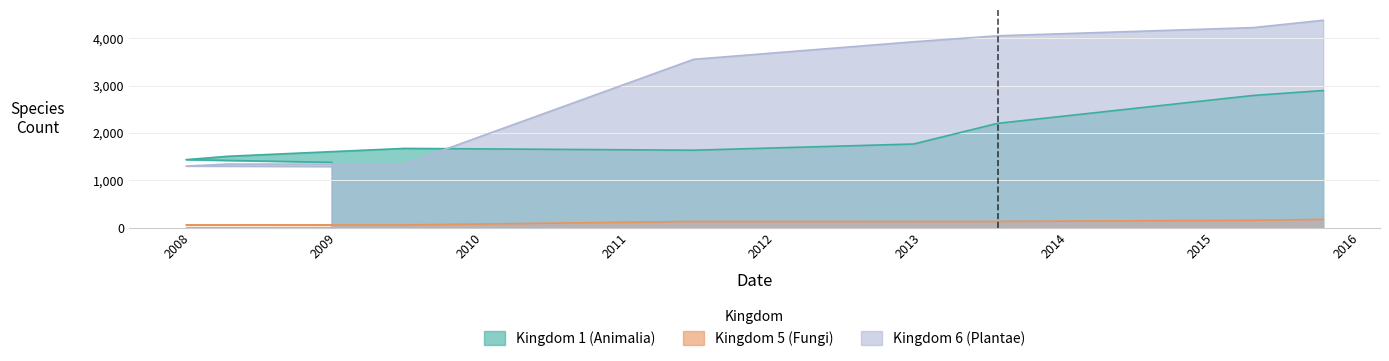

What is the label of the 7th point from the right?

2008-04-01